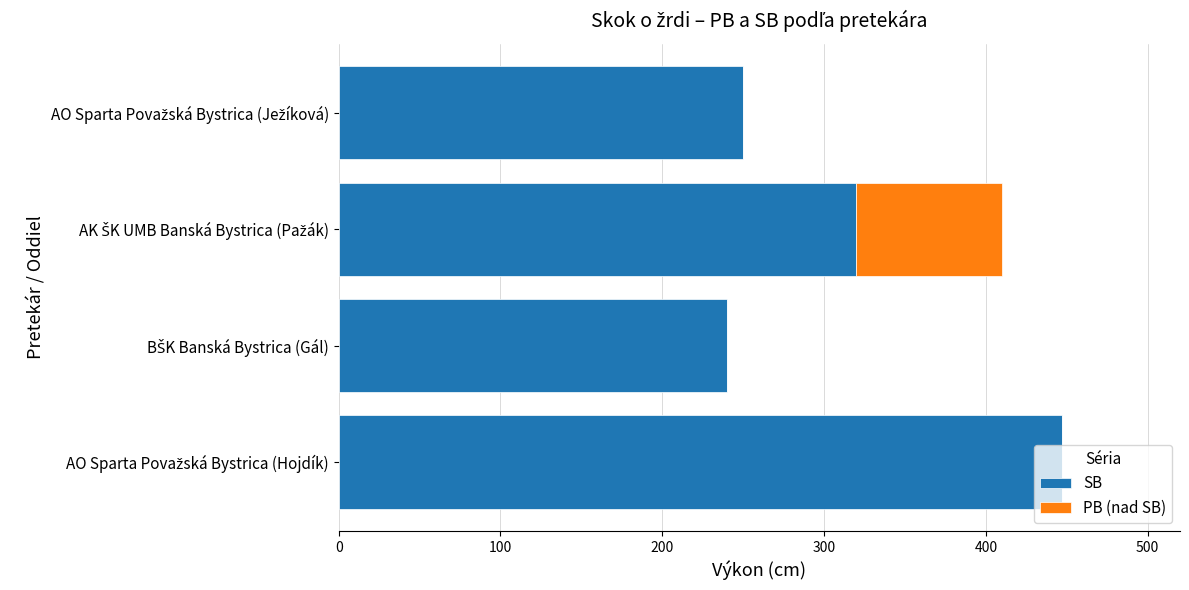

What is the highest value of the SB series?

447